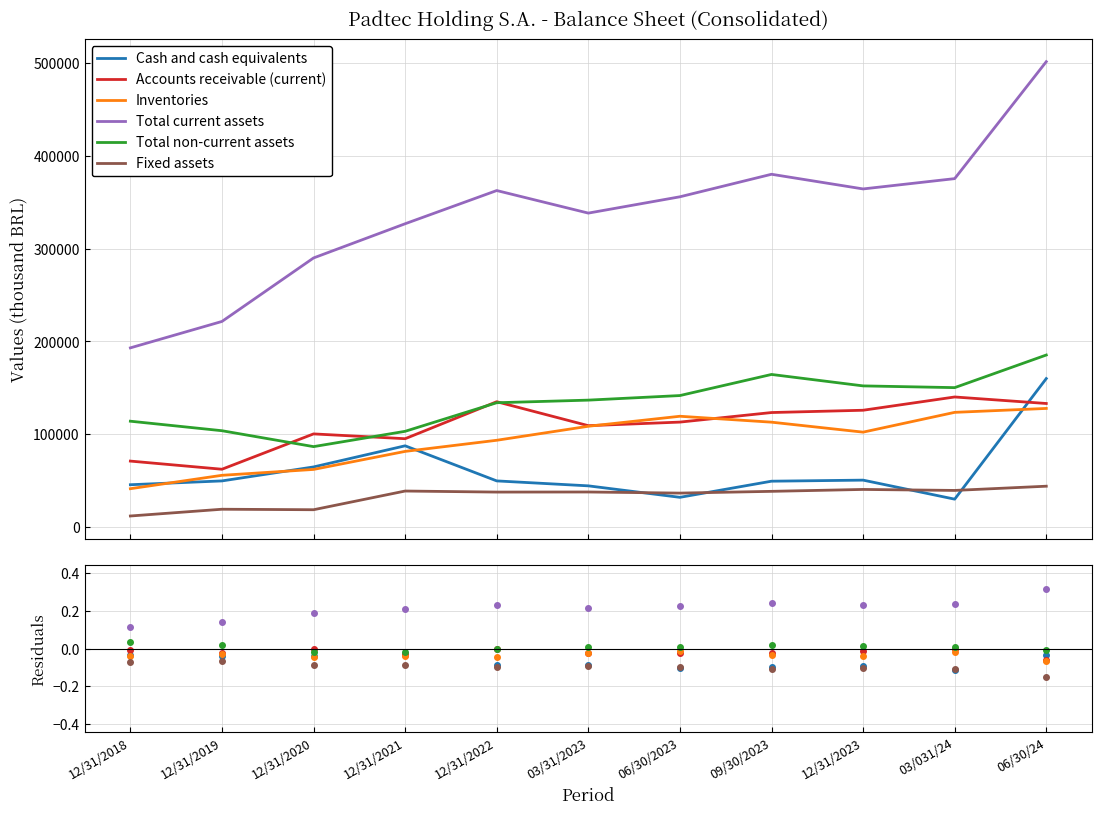

Is it true that Accounts receivable (current) equals -0.0 at 12/31/2020?

False